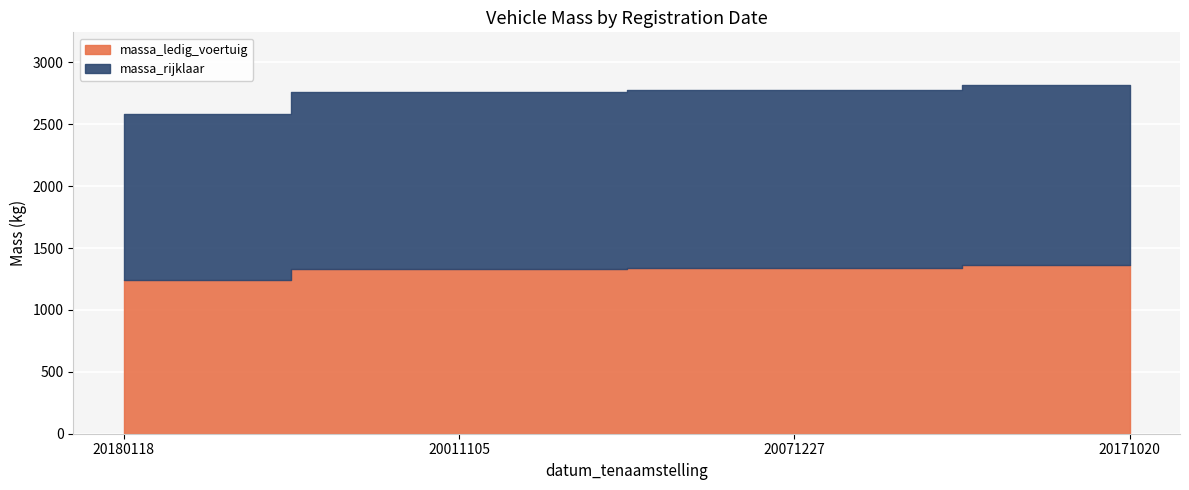

What is the lowest value of the massa_ledig_voertuig series?

1241